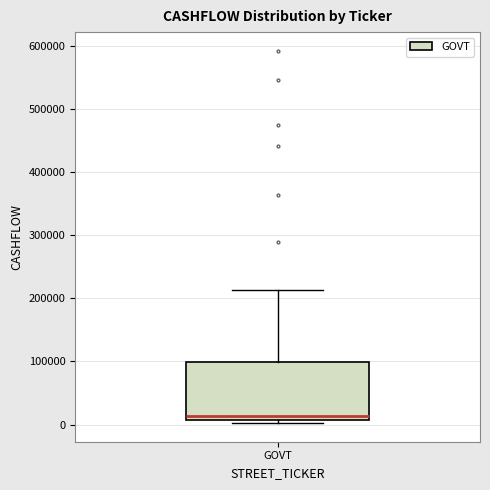

Read this box plot against the y-axis: the position of the median line, the range covered by the box, and the ends of both whiskers. The values are not printed on the chart, so give them approximately, as read against the axis.

median 10000 (just above the box's lower edge), box 10000 to 100000, whiskers 0 to 210000